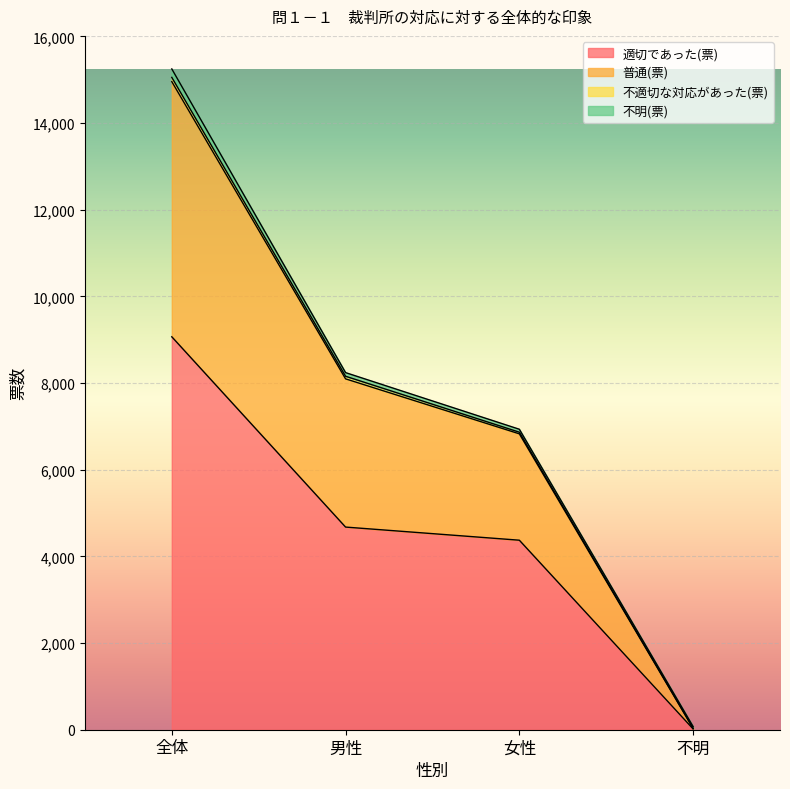

At which label does 適切であった(票) reach its minimum?

不明